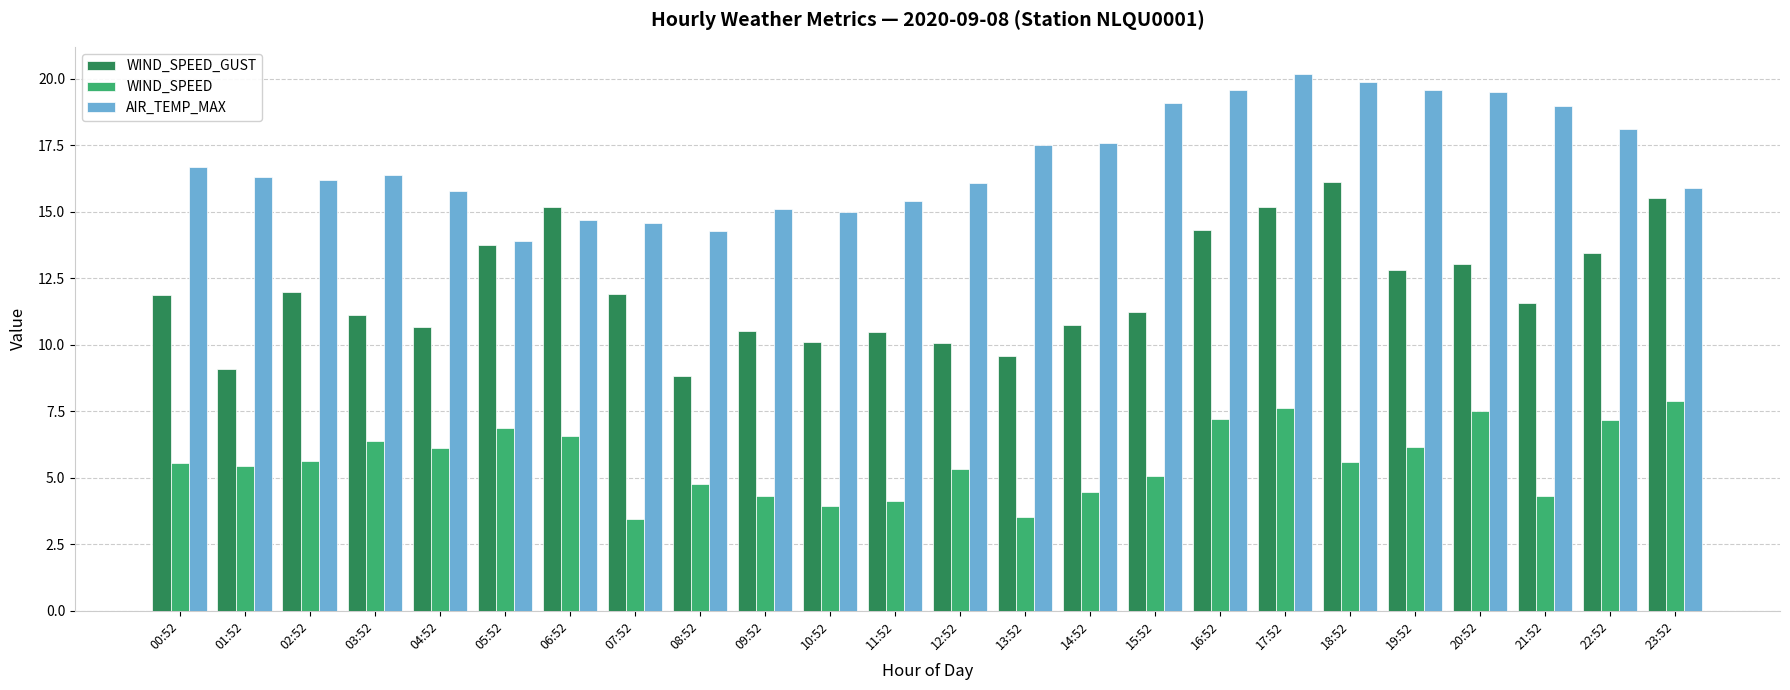

What is the smallest value displayed?

3.4